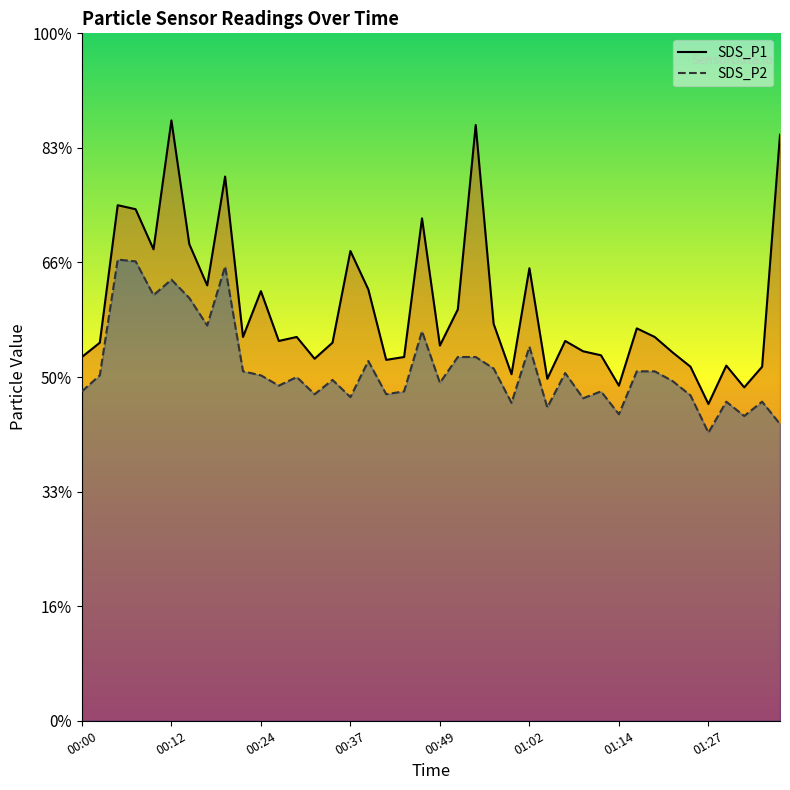

Is the value of SDS_P2 at 00:52 greater than the value of SDS_P1 at 01:17?

No